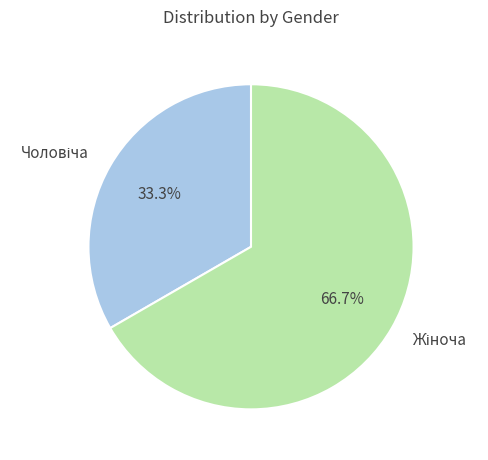

Does any single category account for the majority?

Yes